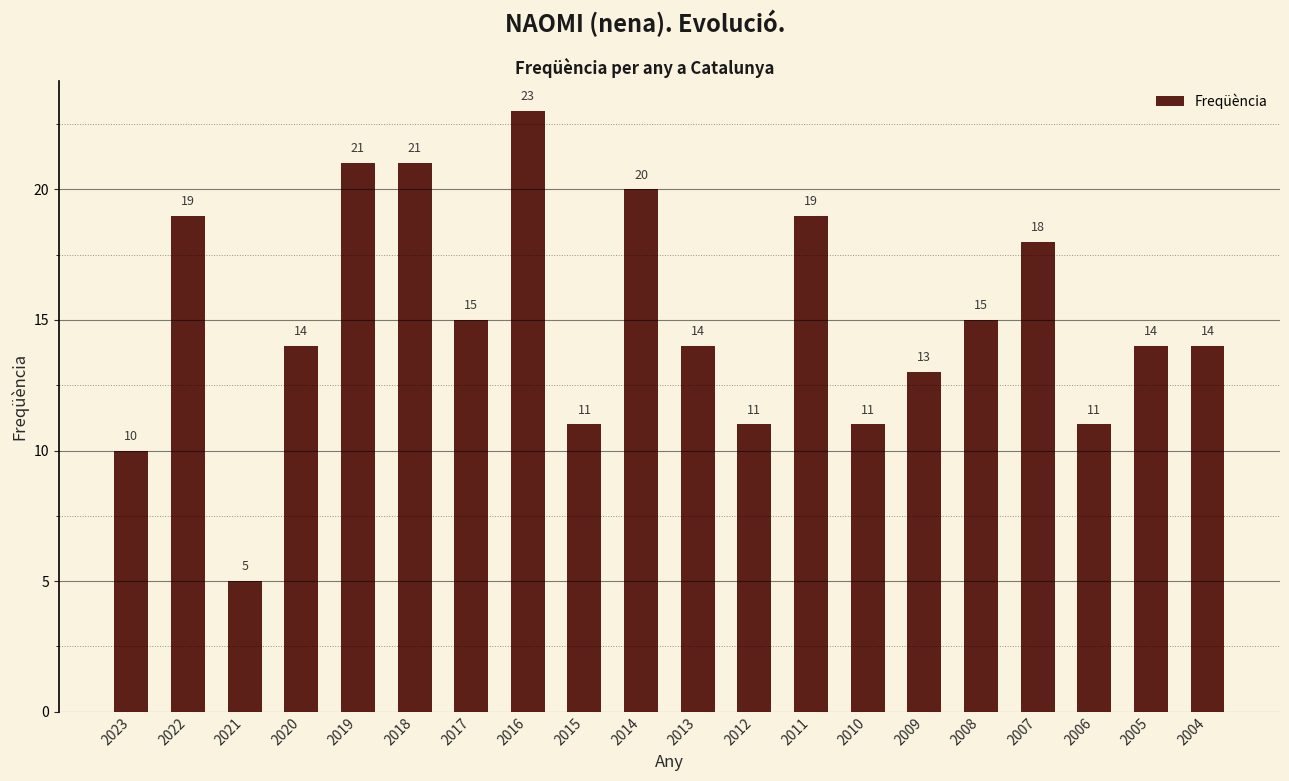

What is the average value?

15